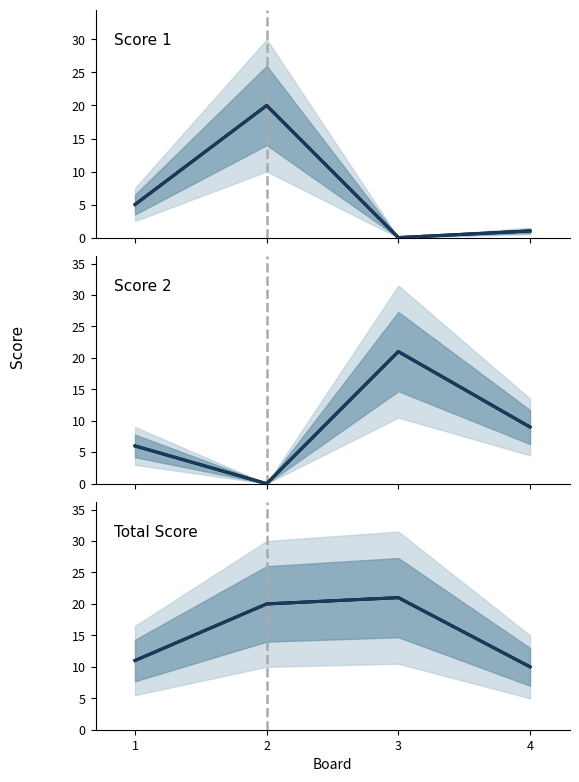

Reading left to right, transcribe all the data shown in this chart.

Score 1 (projected): 5	20	0	1
Score 1 (observed): 5	20	0	1
Score 2 (projected): 6	0	21	9
Score 2 (observed): 6	0	21	9
Total Score (projected): 11	20	21	10
Total Score (observed): 11	20	21	10